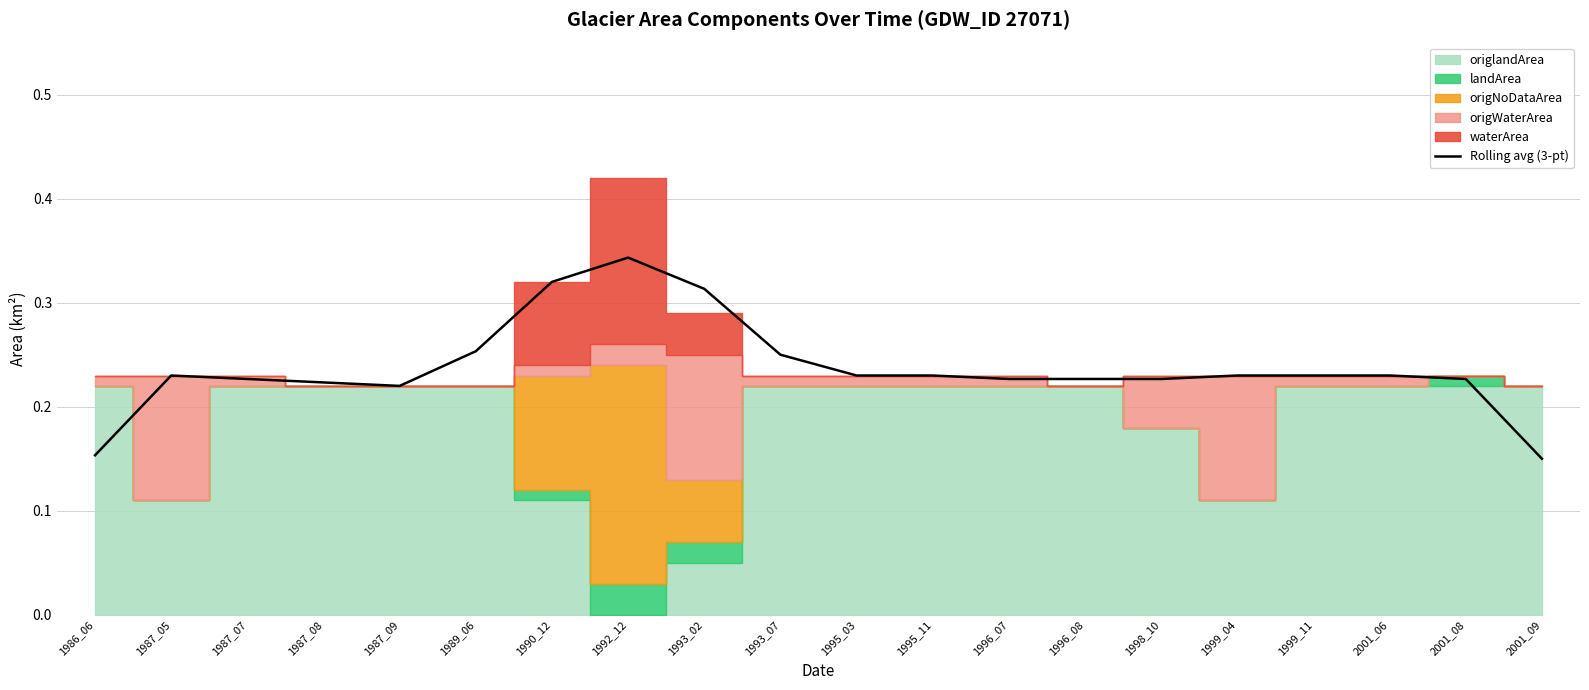

The value of Rolling avg (3-pt) at 1987_07 is 0.4. True or false?

False